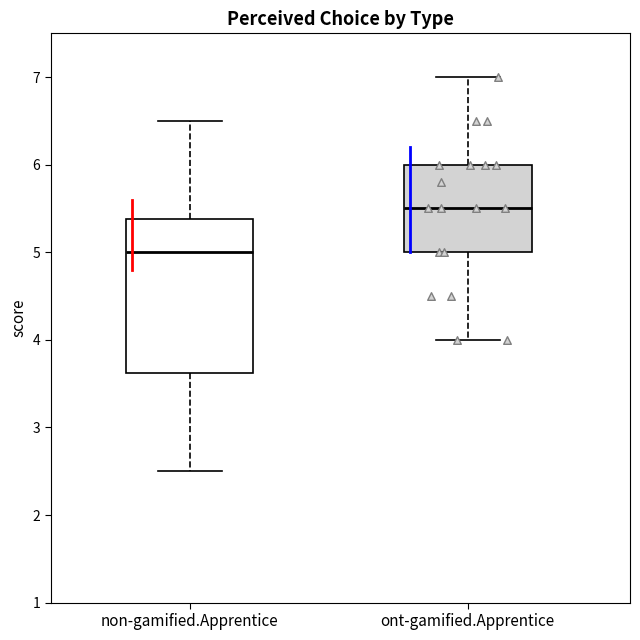

Where does the median line of the box for non-gamified.Apprentice sit on the y-axis? The values are not printed on the chart, so give them approximately, as read against the axis.

5.0